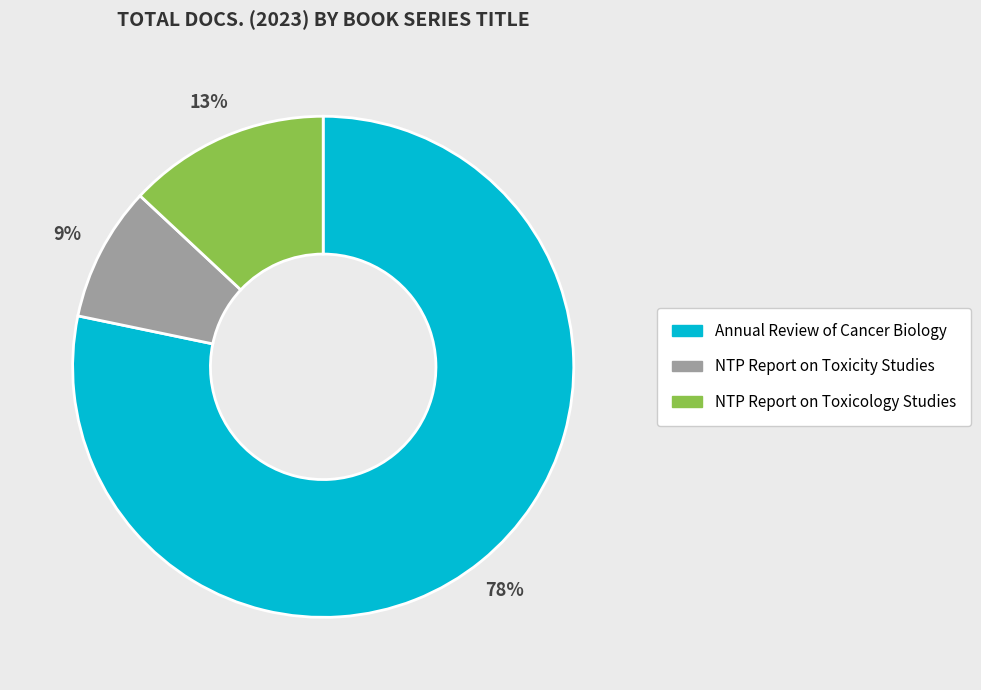

To the nearest percent, what is the average slice percentage?

33%